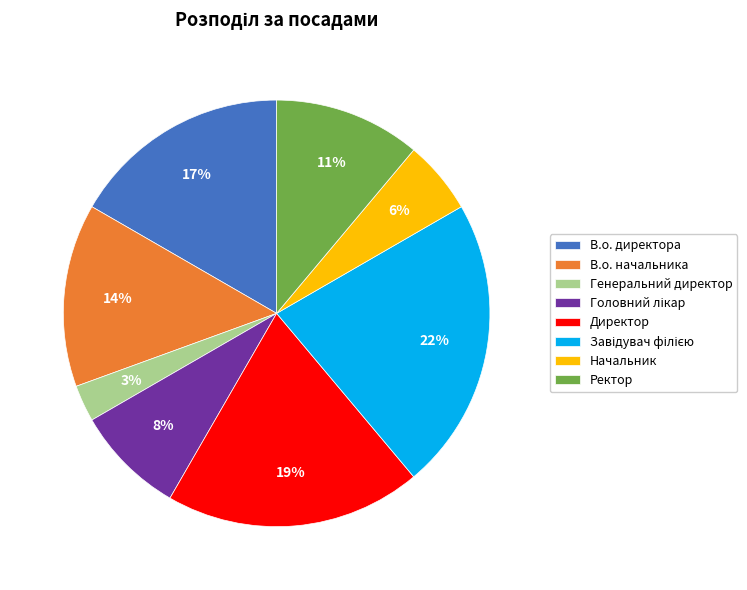

Do Директор and Генеральний директор together represent more than half of the pie?

No